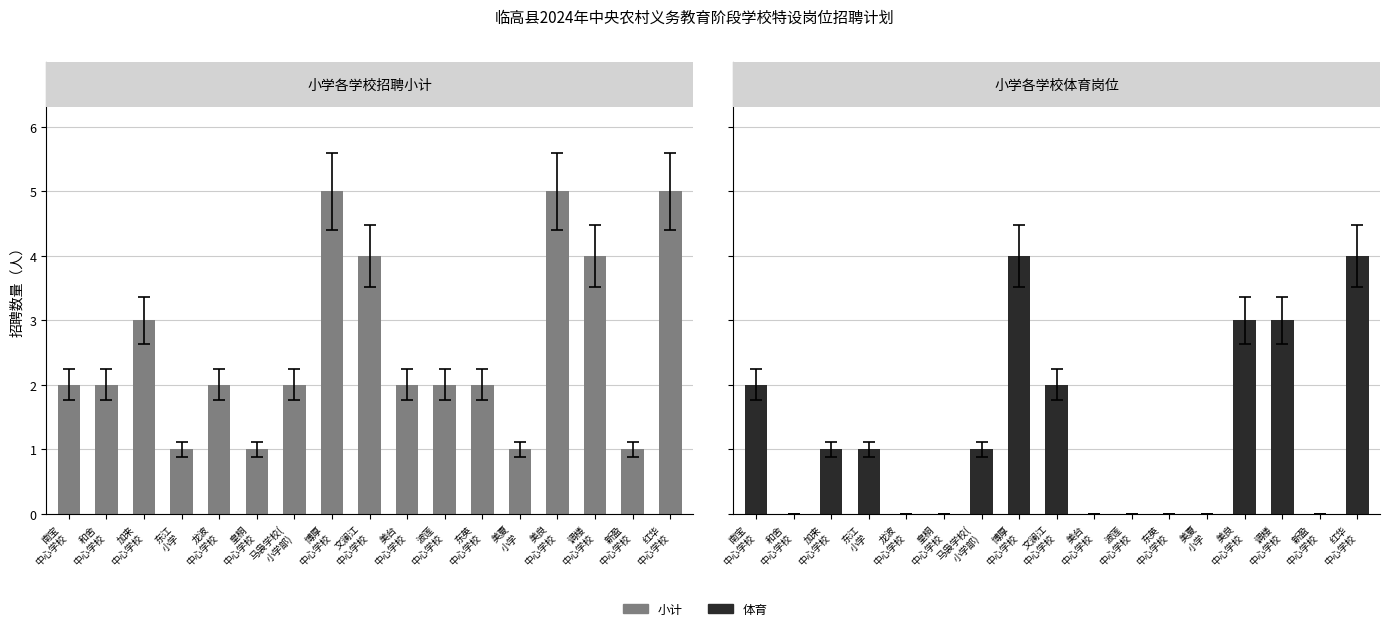

Where is 小计 nearest to the value 3?

加来
中心学校